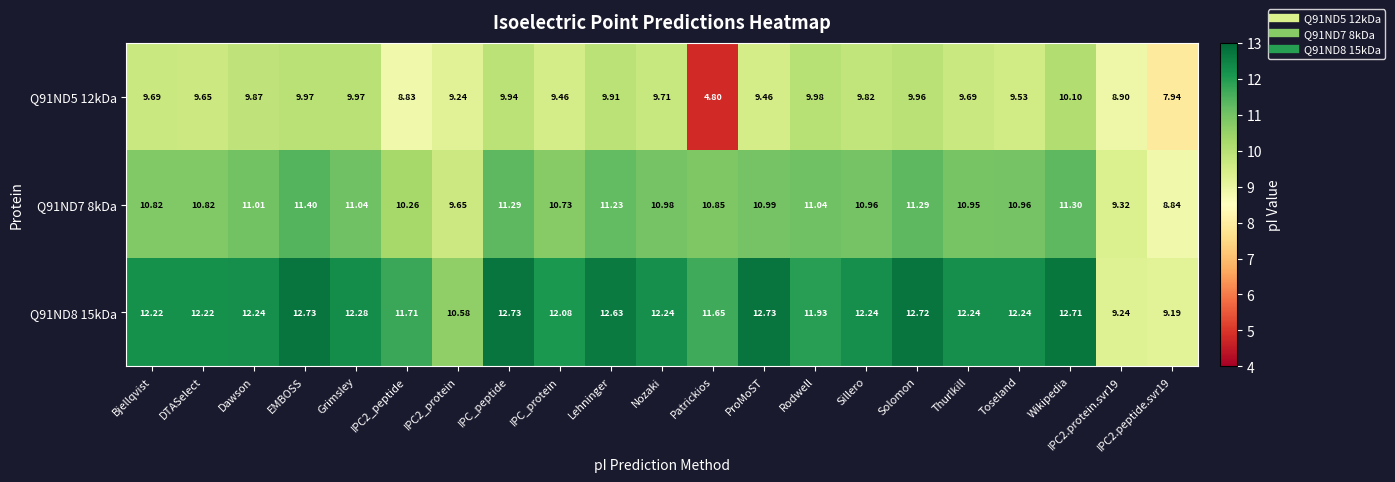

Where does the Q91ND5 12kDa series first go above 9?

Bjellqvist